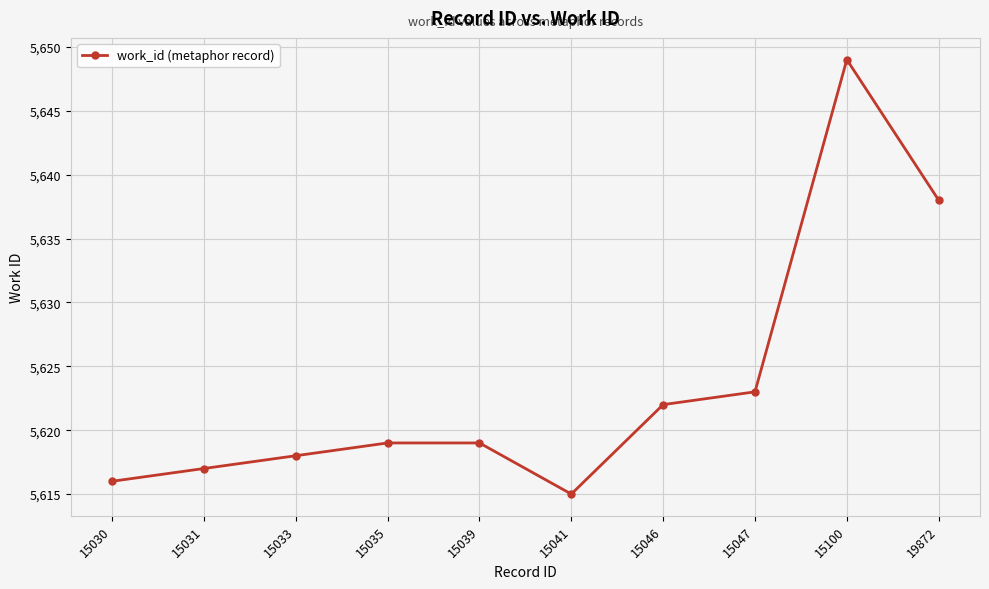

What is the greatest value displayed?

5649